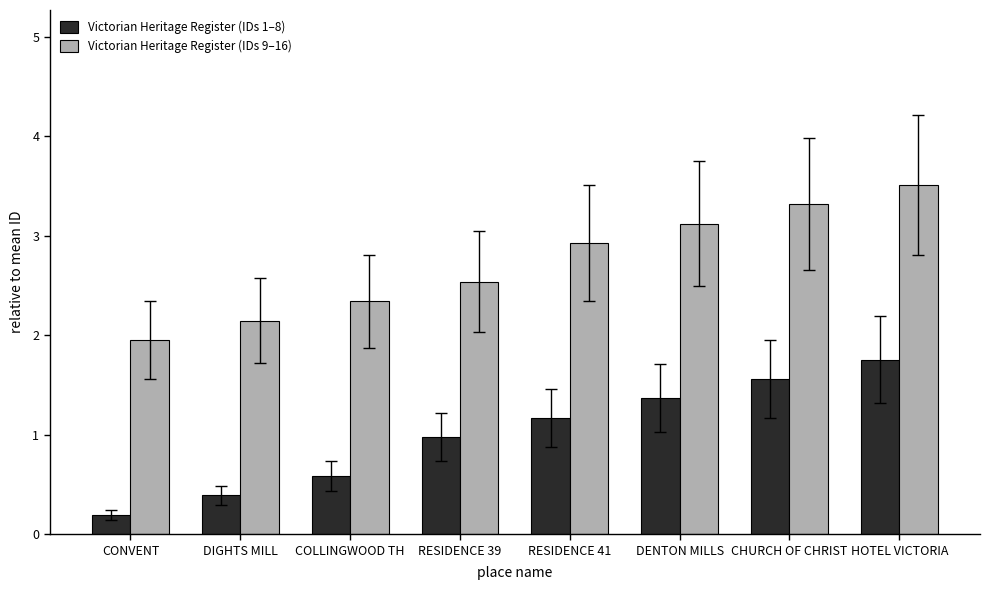

What is the difference between the Victorian Heritage Register (IDs 1–8) values at DIGHTS MILL and RESIDENCE 41?

0.8